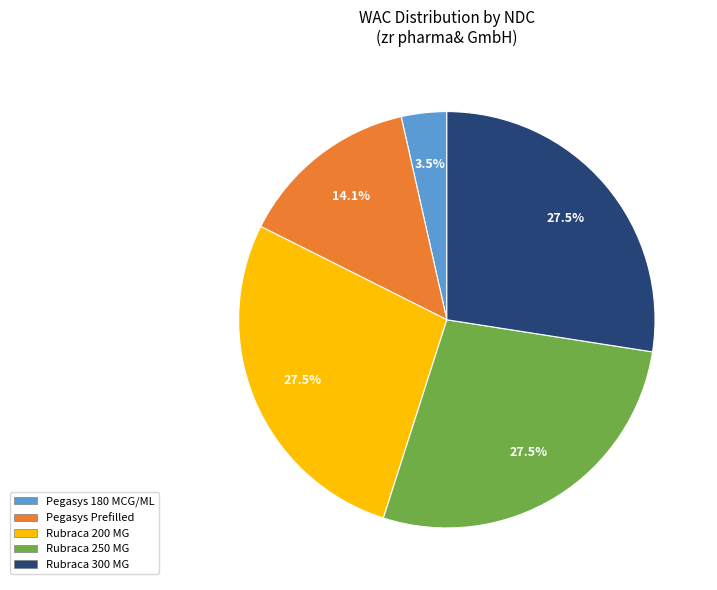

Is there a majority slice in this chart?

No